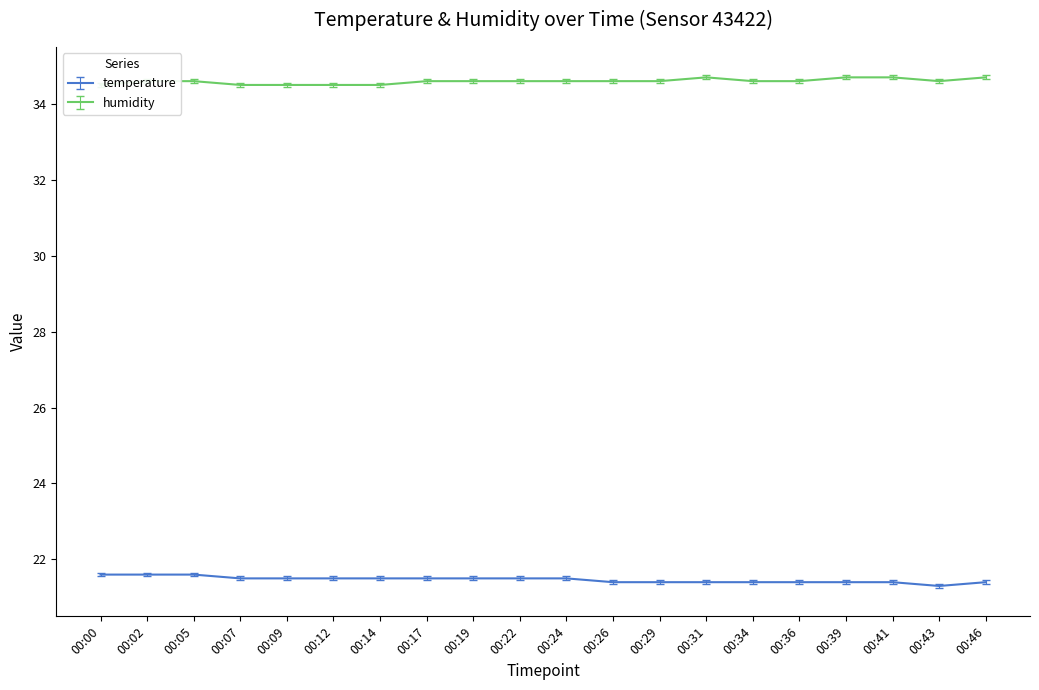

Rank the categories by humidity value from highest to lowest.

00:31, 00:39, 00:41, 00:46, 00:02, 00:05, 00:17, 00:19, 00:22, 00:24, 00:26, 00:29, 00:34, 00:36, 00:43, 00:00, 00:07, 00:09, 00:12, 00:14